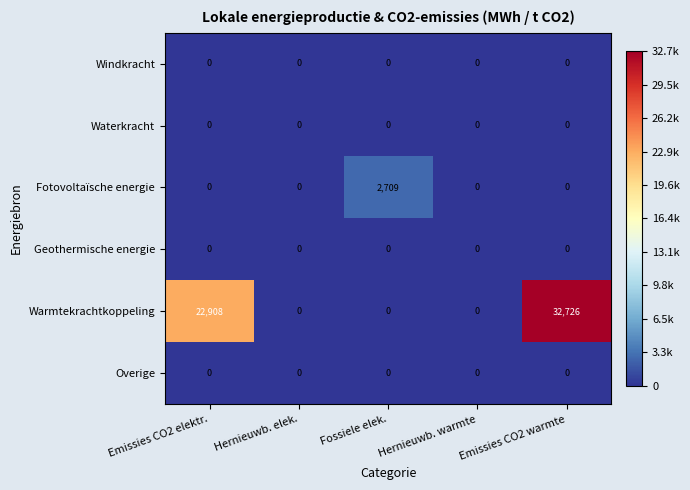

What is the difference between the highest and lowest values at Emissies CO2 elektr.?

22908